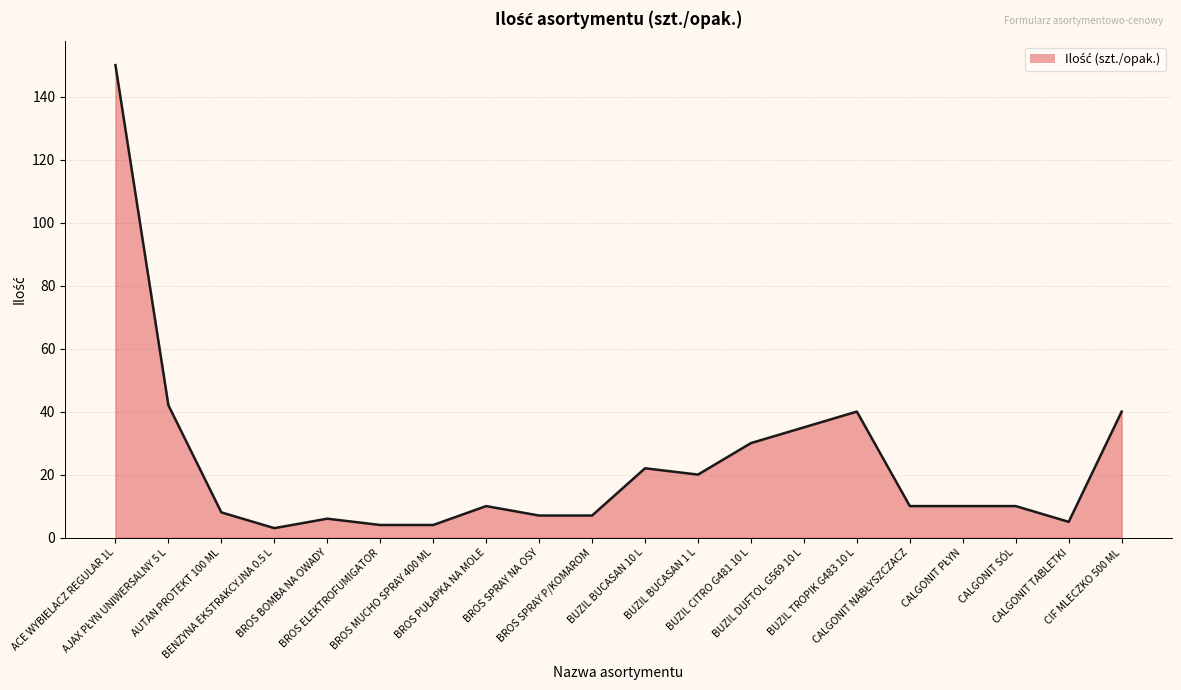

Approximately how many times larger is the value at BUZIL BUCASAN 10 L compared to AUTAN PROTEKT 100 ML?

2.8